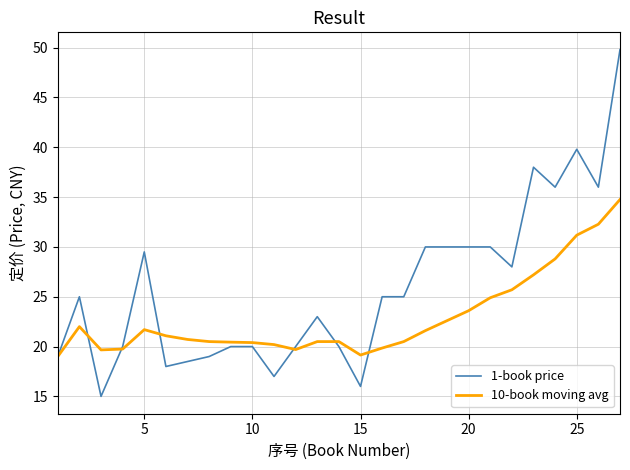

Rank the series by their average value, from lowest to highest.

10-book moving avg, 1-book price